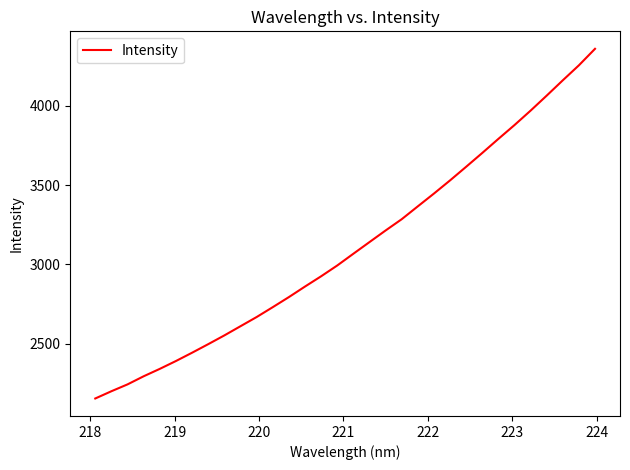

What is the greatest value displayed?

4357.9